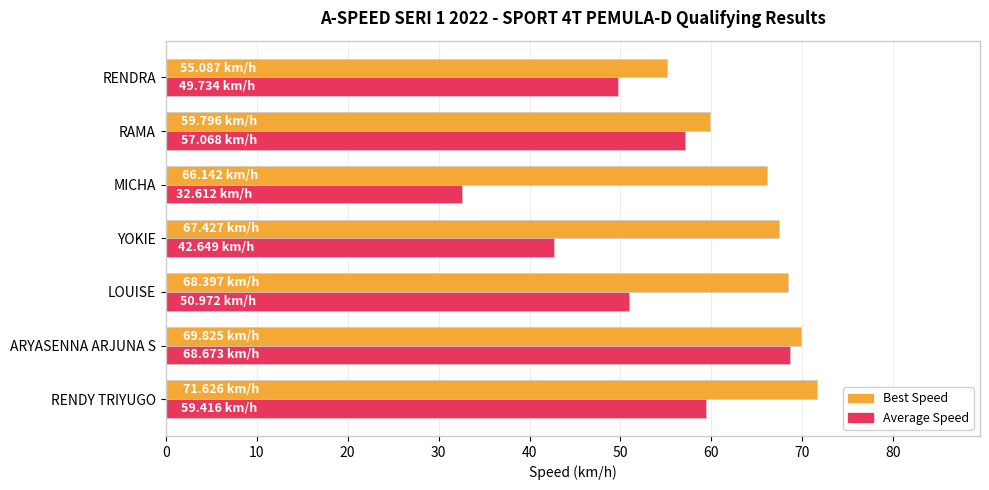

Which series has the widest spread of values?

Average Speed